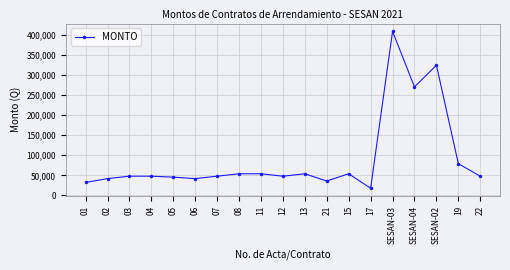

What is the label of the 15th point from the left?

SESAN-03